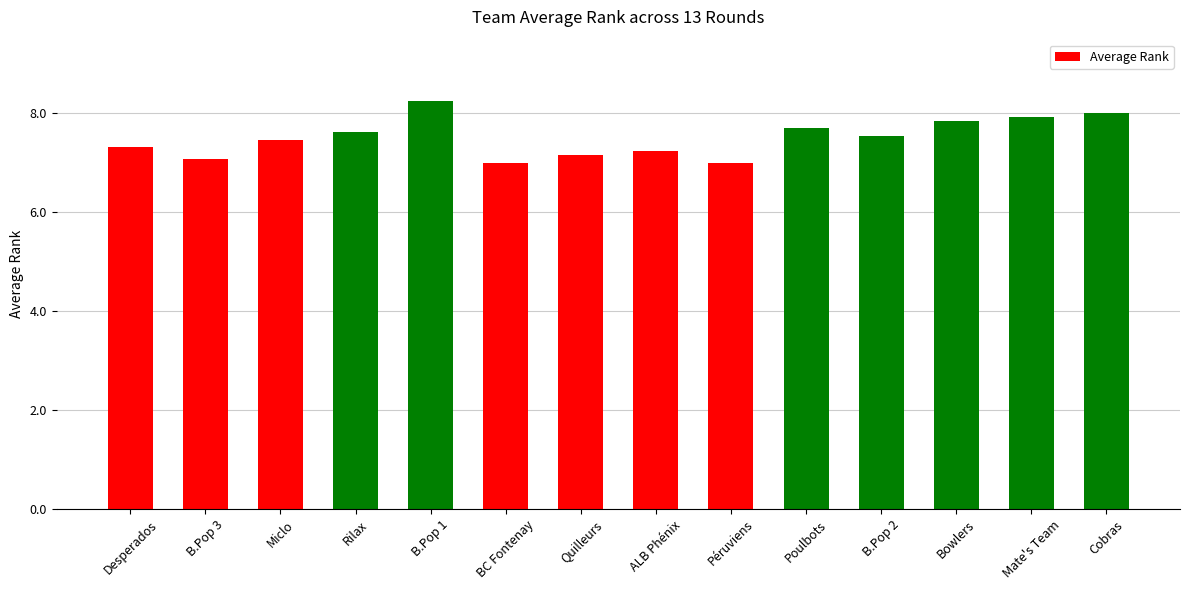

How many categories are shown in the chart?

14